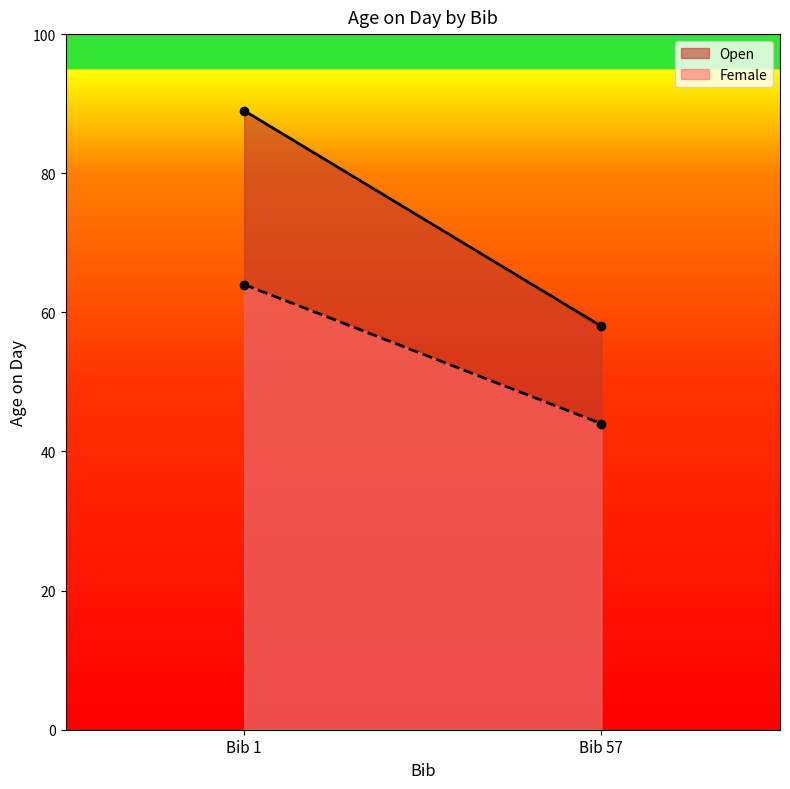

At which category is the sum across all series the highest?

Bib 1